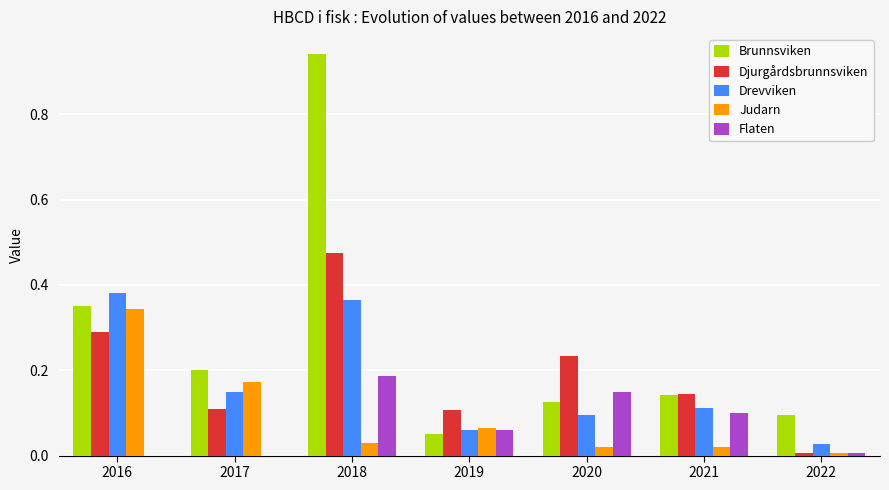

What is the sum of all Judarn values?

0.7